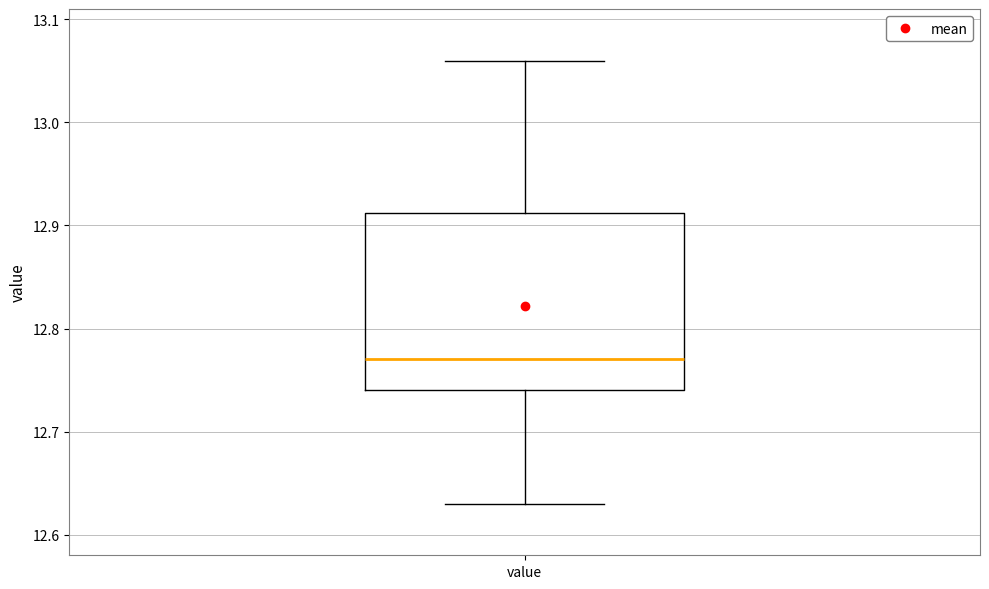

Where does the lower whisker of the box for value end on the y-axis? The values are not printed on the chart, so give them approximately, as read against the axis.

12.63